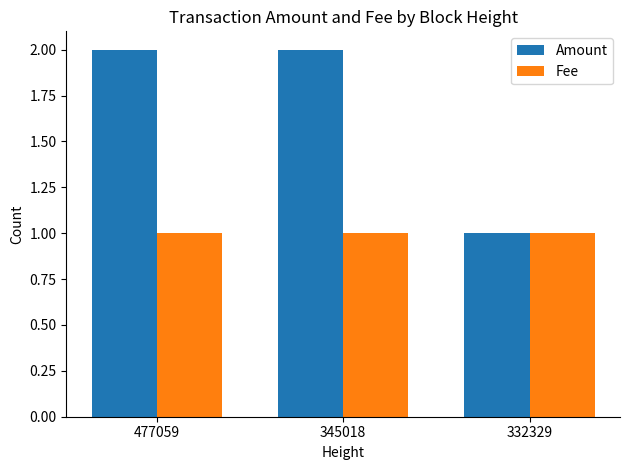

Which series has the largest total across all categories?

Amount